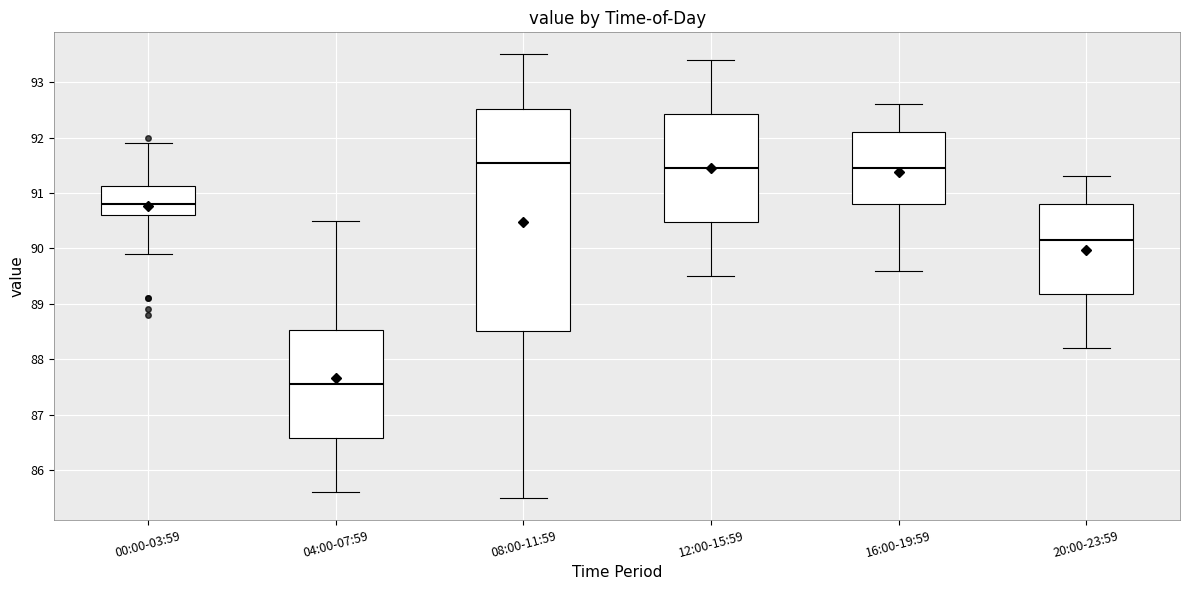

Reading left to right, transcribe this box plot: for each box, give where its median line is, the range the box spans, and where its two whiskers end, as read against the y-axis. The values are not printed on the chart, so give them approximately, as read against the axis.

00:00-03:59: median 90.8, box 90.6 to 91.1, whiskers 89.9 to 91.9
04:00-07:59: median 87.6, box 86.6 to 88.5, whiskers 85.6 to 90.5
08:00-11:59: median 91.6, box 88.5 to 92.5, whiskers 85.5 to 93.5
12:00-15:59: median 91.5, box 90.5 to 92.4, whiskers 89.5 to 93.4
16:00-19:59: median 91.5, box 90.8 to 92.1, whiskers 89.6 to 92.6
20:00-23:59: median 90.2, box 89.2 to 90.8, whiskers 88.2 to 91.3